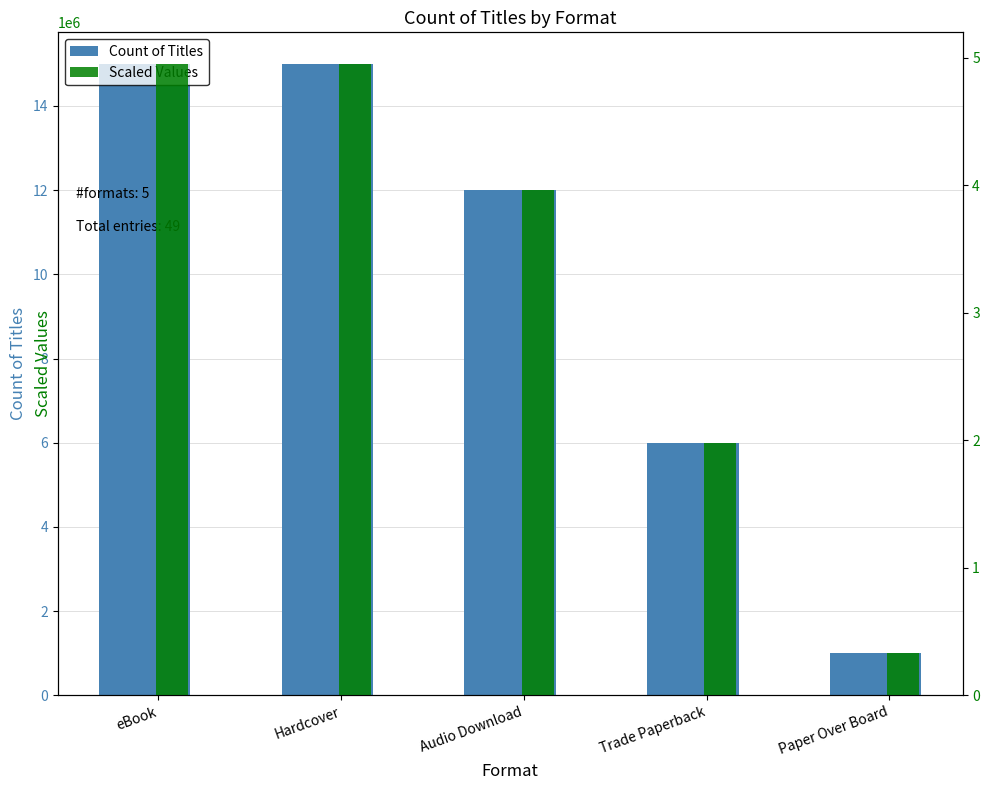

At how many categories does at least one series exceed 4532176?

2